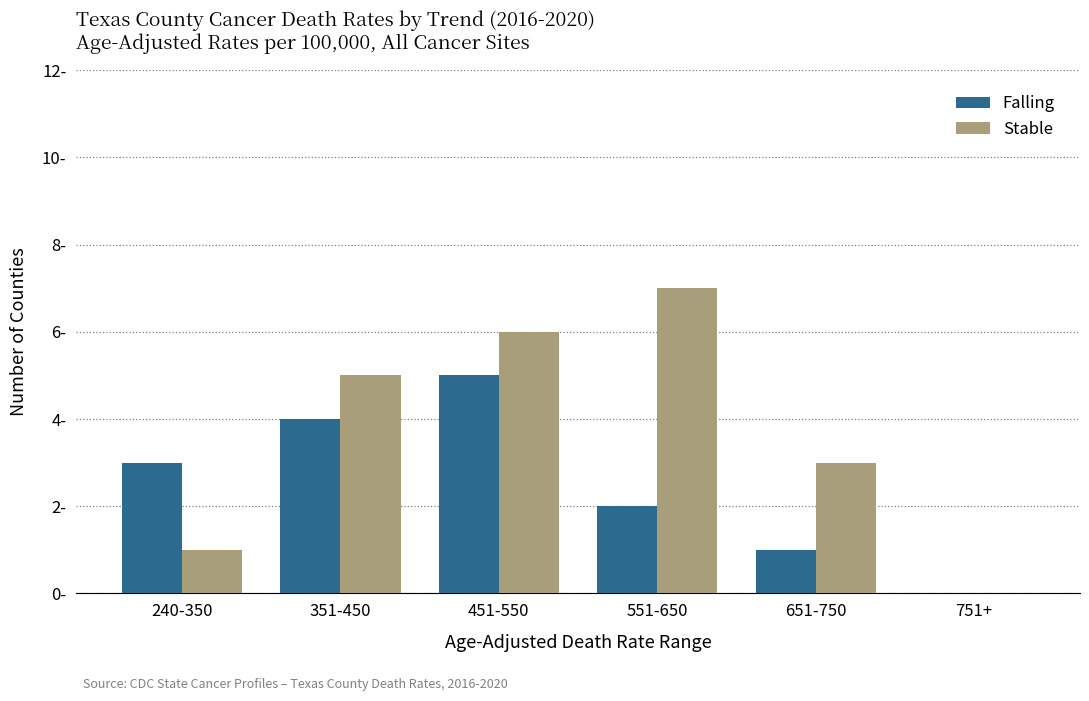

Are the bars grouped side by side (vs. stacked)?

Yes